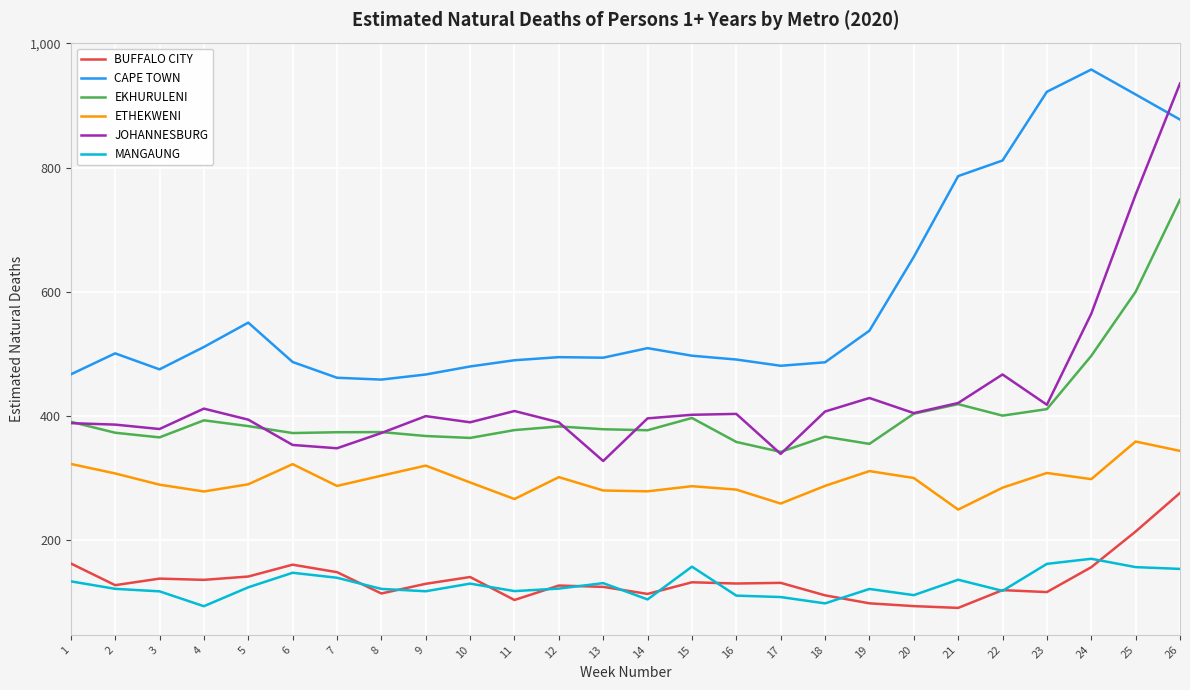

Is it true that CAPE TOWN equals 466.8 at 1?

True